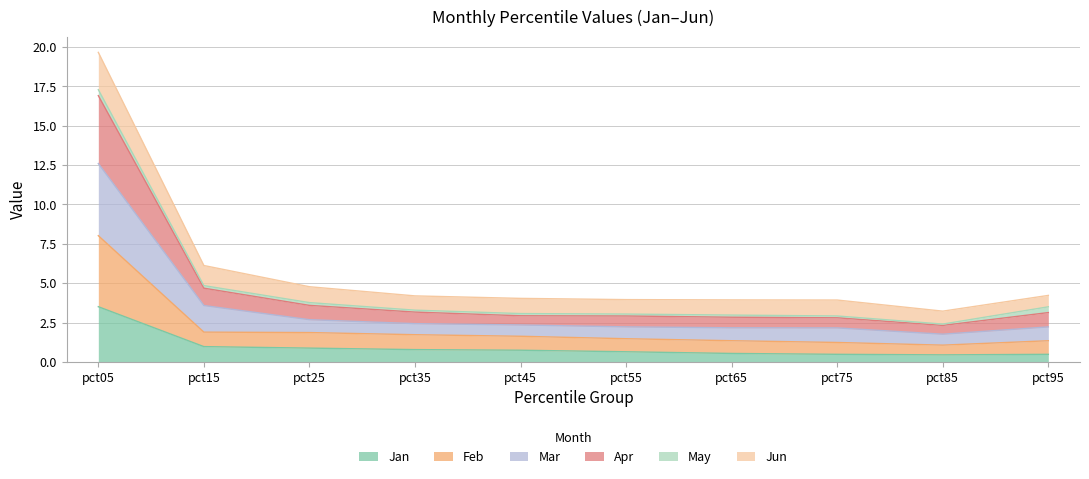

What are all the series names shown in the legend?

Jan, Feb, Mar, Apr, May, Jun